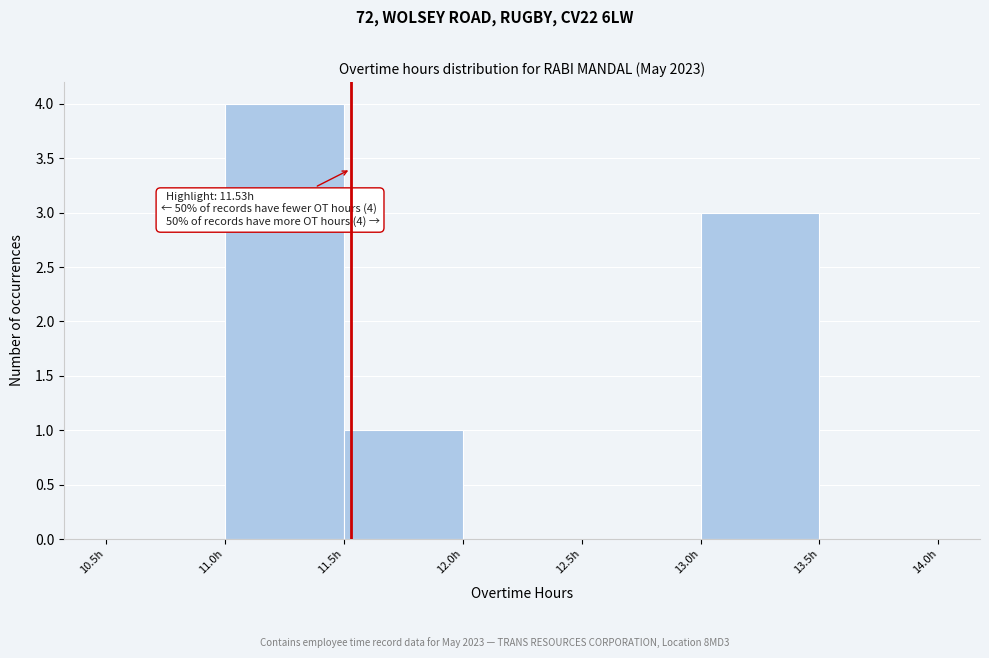

Which range on the x-axis has the tallest bar?

11.0 to 11.5